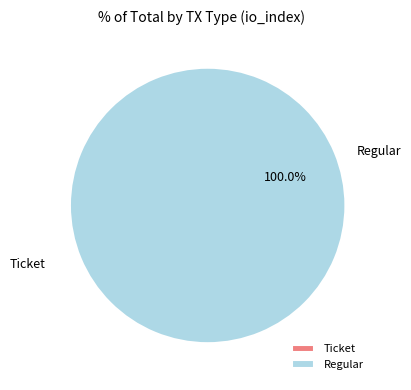

What is the largest slice in the pie chart?

Regular